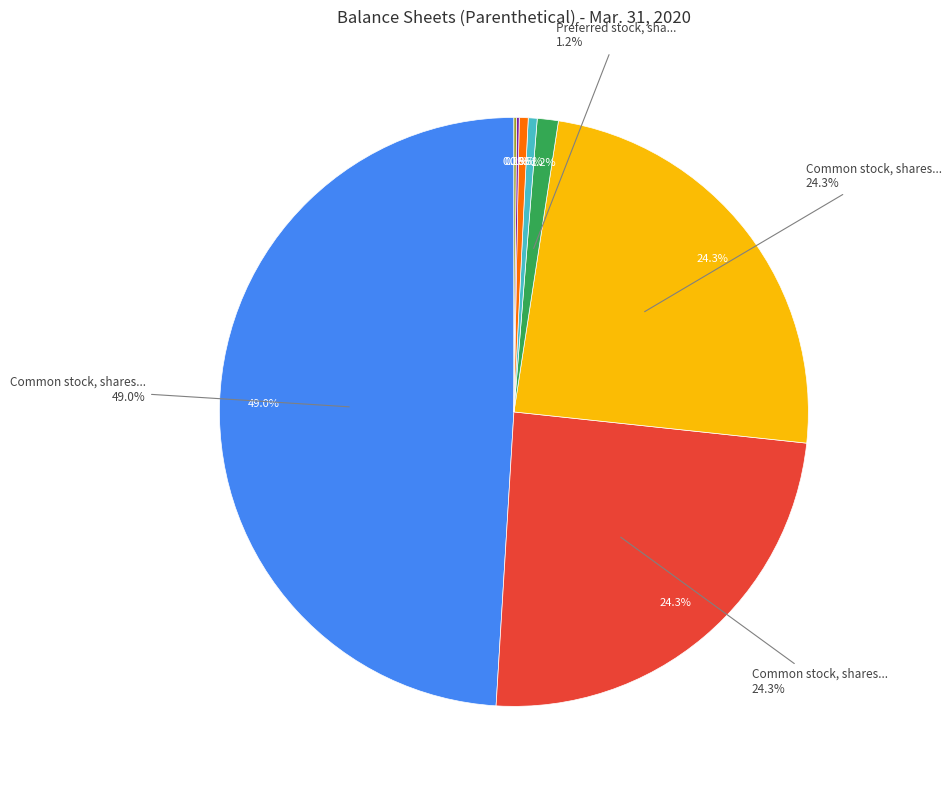

To the nearest percent, what is the average slice percentage?

12%